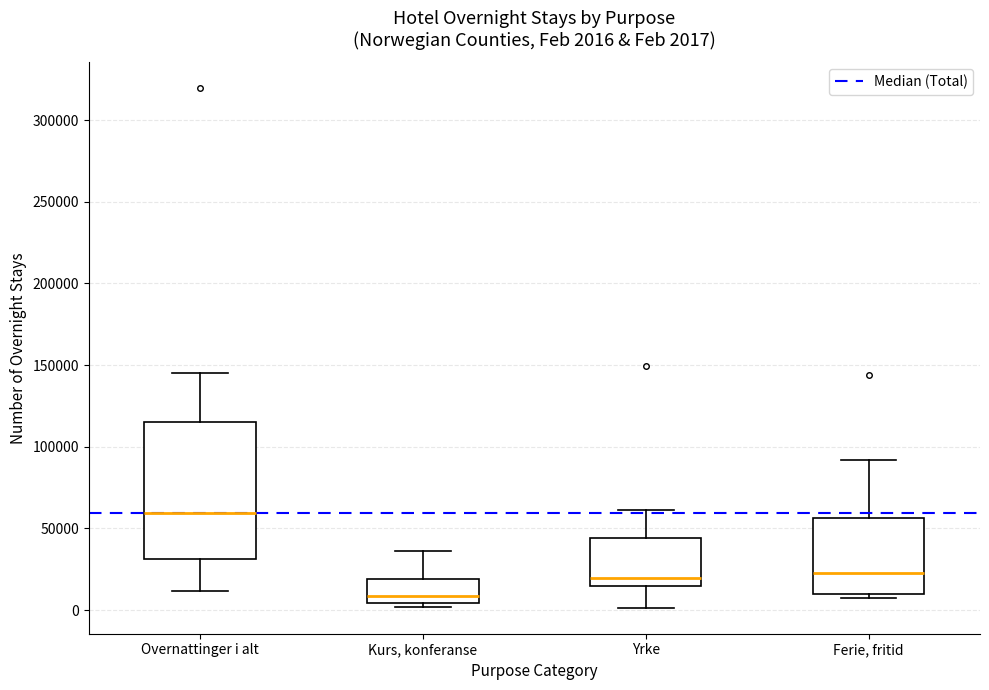

Which box is the tallest, from its lower edge to its upper edge?

Overnattinger i alt